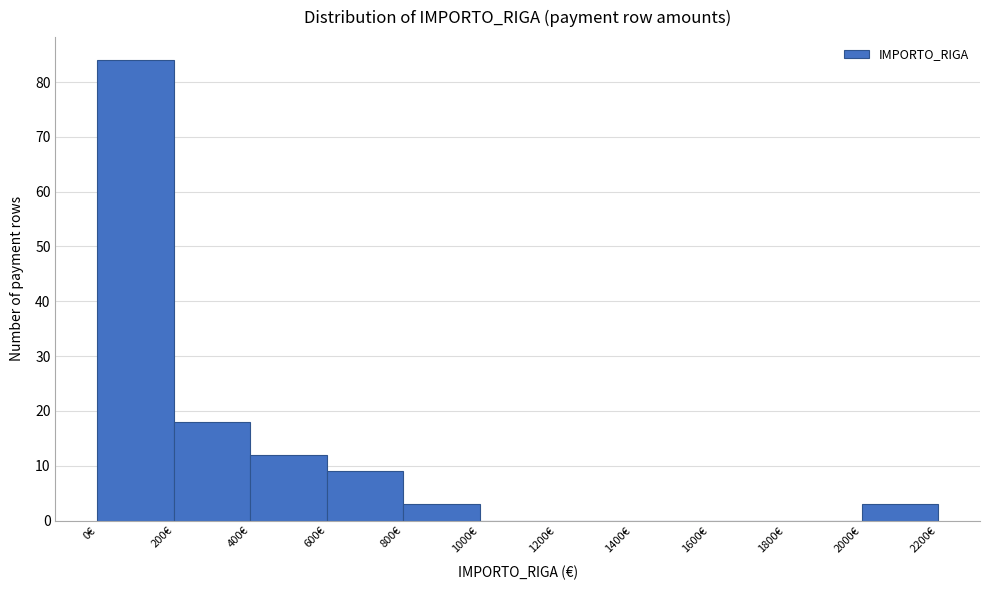

Over which range of the x-axis is the bar tallest?

0 to 200